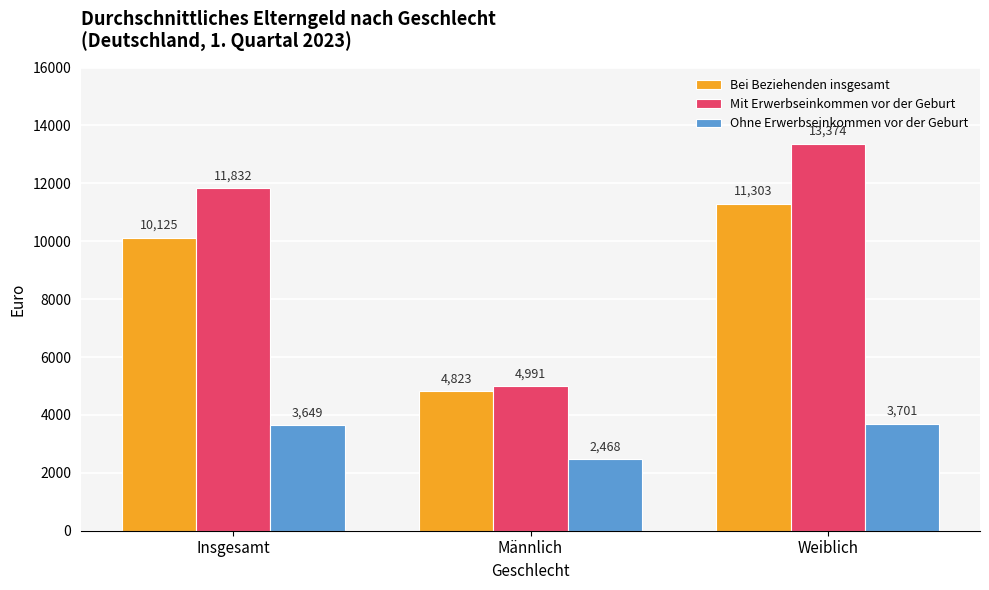

What is the sum of the Mit Erwerbseinkommen vor der Geburt values at Männlich and Weiblich?

18365